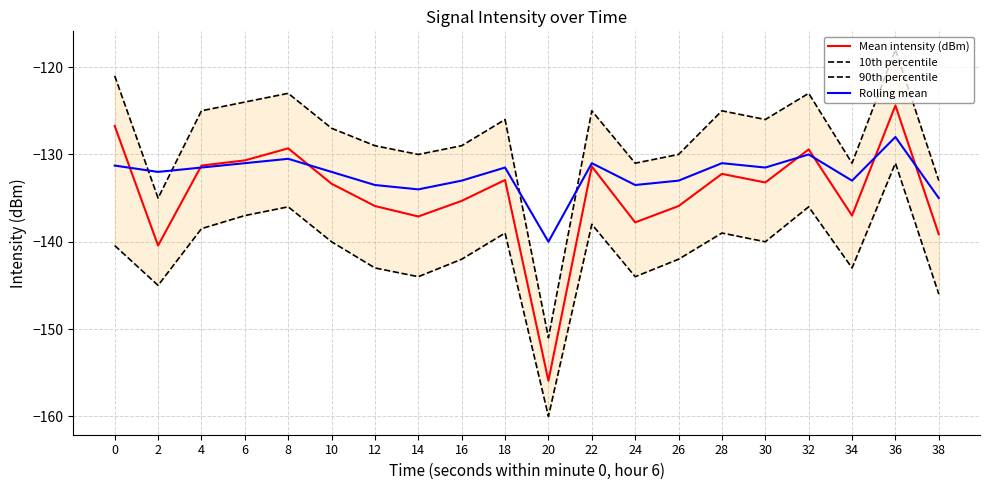

Which has a higher value, 2 or 8?

8